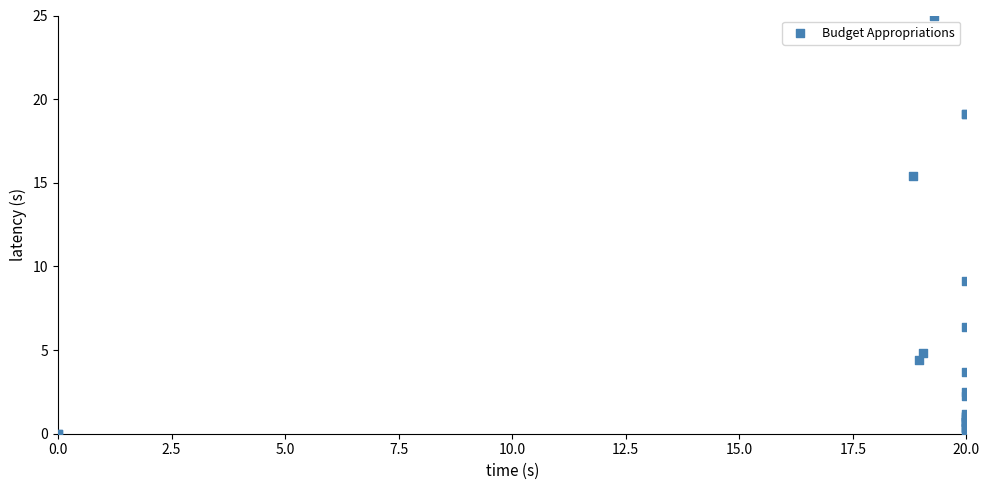

What Y value in the scatter plot is closest to 12?

9.2